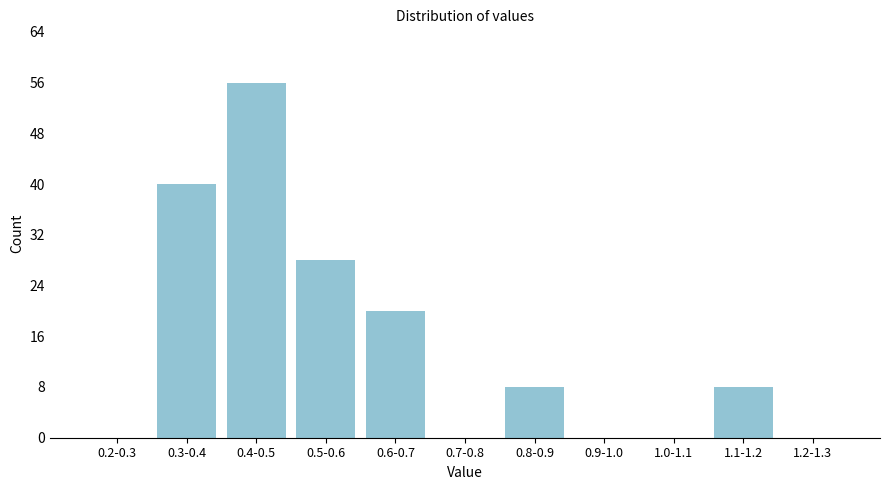

Reading left to right, list all the values displayed in this chart.

0.2-0.3=0	0.3-0.4=40	0.4-0.5=56	0.5-0.6=28	0.6-0.7=20	0.7-0.8=0	0.8-0.9=8	0.9-1.0=0	1.0-1.1=0	1.1-1.2=8	1.2-1.3=0